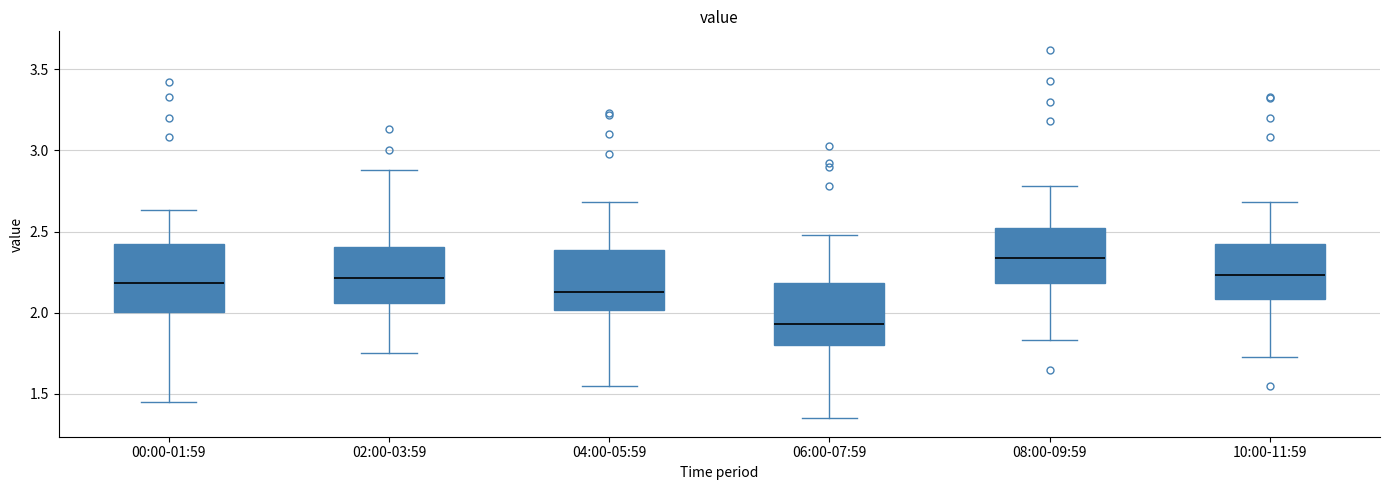

Where is the upper edge of the box for 08:00-09:59 on the y-axis? The values are not printed on the chart, so give them approximately, as read against the axis.

2.55